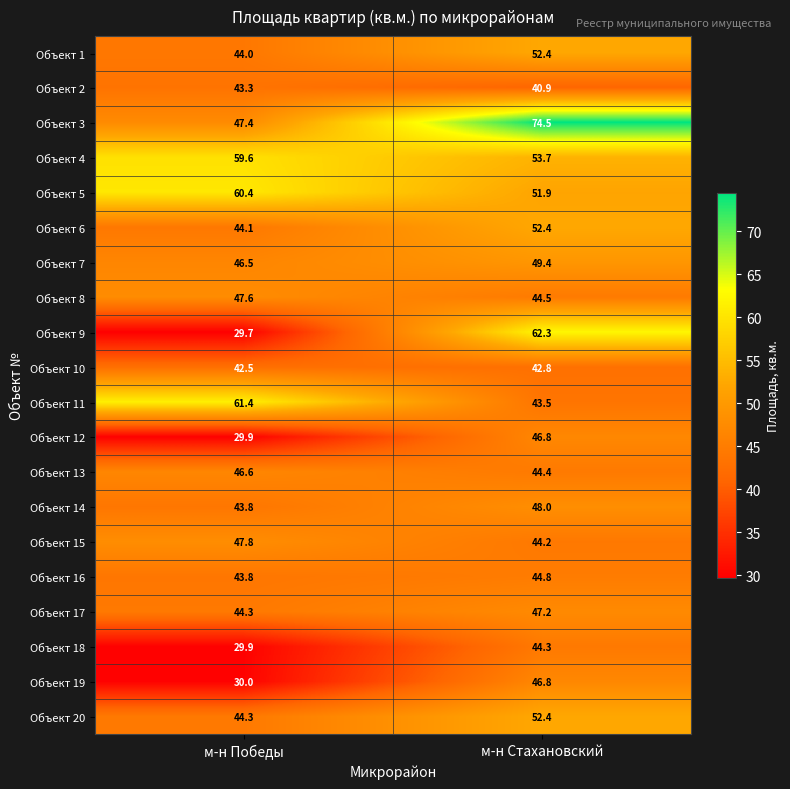

Read the Объект 11 value at м-н Стахановский.

43.5